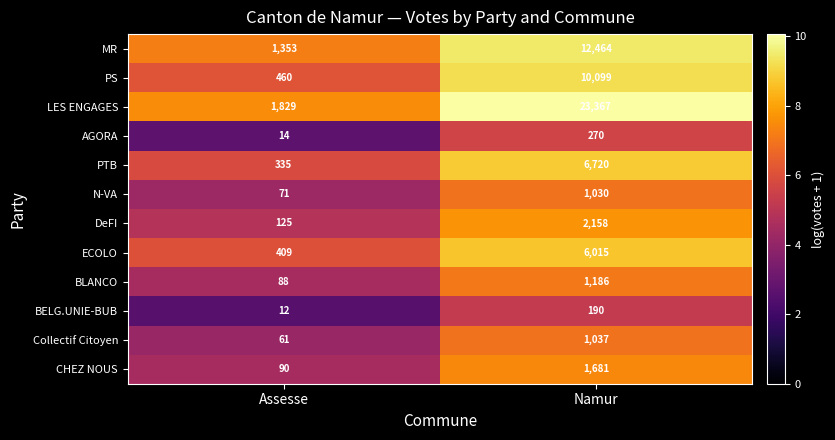

The PTB series shows 94 at Assesse. True or false?

False